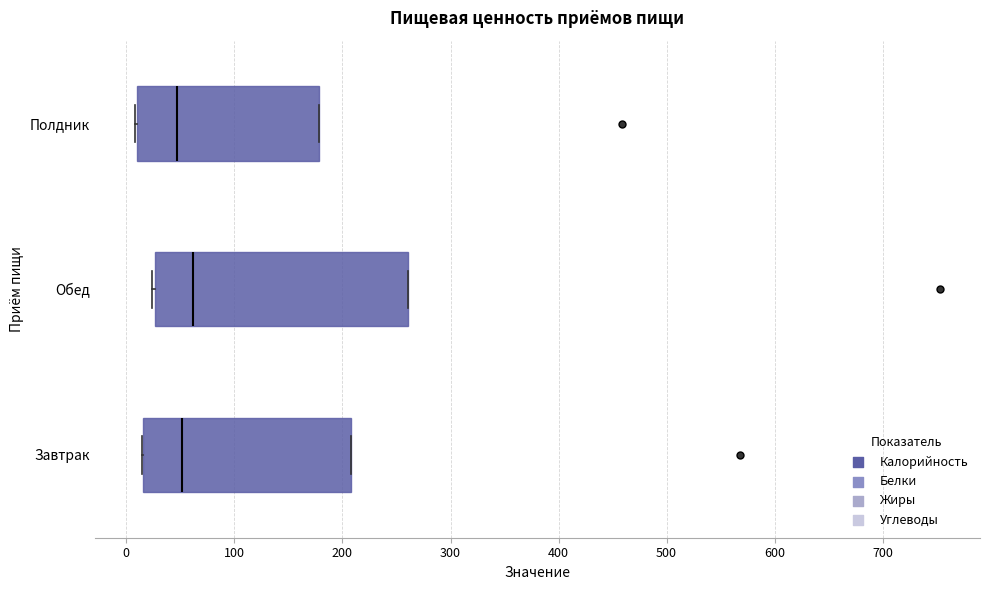

Reading bottom to top, transcribe this box plot: for each box, give where its median line is, the range the box spans, and where its two whiskers end, as read against the x-axis. The values are not printed on the chart, so give them approximately, as read against the axis.

Завтрак: median 50, box 20 to 210, whiskers 10 to 210
Обед: median 60, box 30 to 260, whiskers 20 to 260
Полдник: median 50, box 10 to 180, whiskers 10 to 180